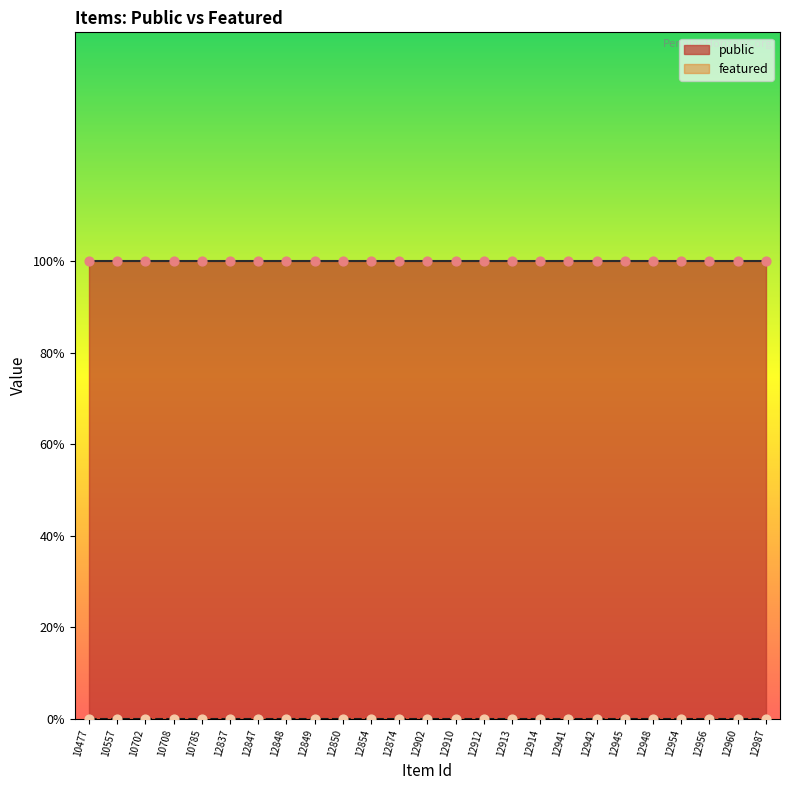

Which series contains the highest Y value?

public